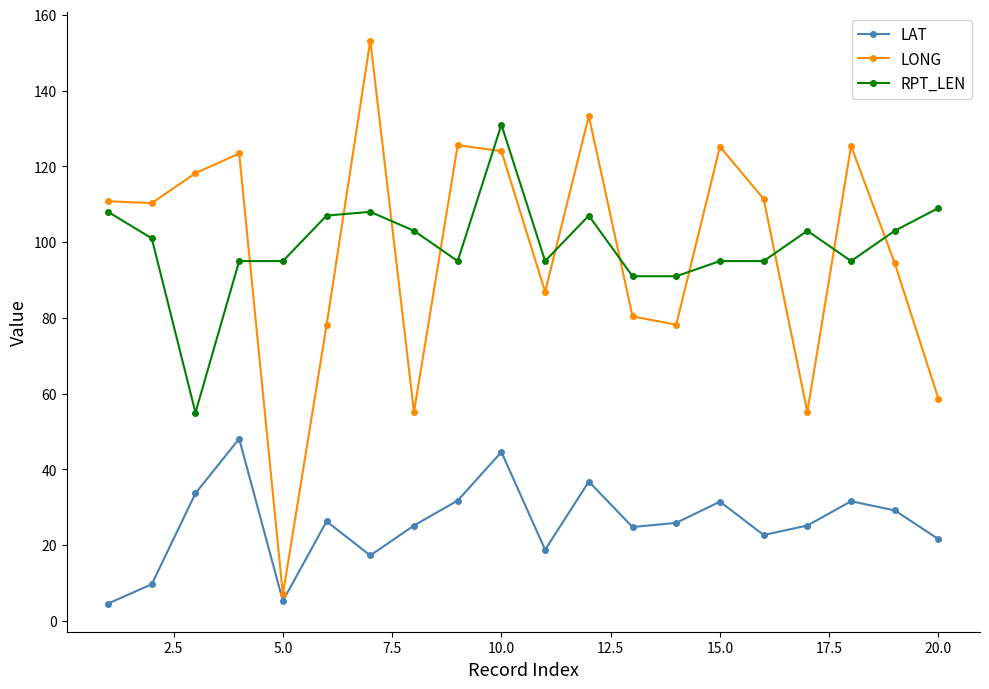

Rank the series by their maximum value, from highest to lowest.

LONG, RPT_LEN, LAT